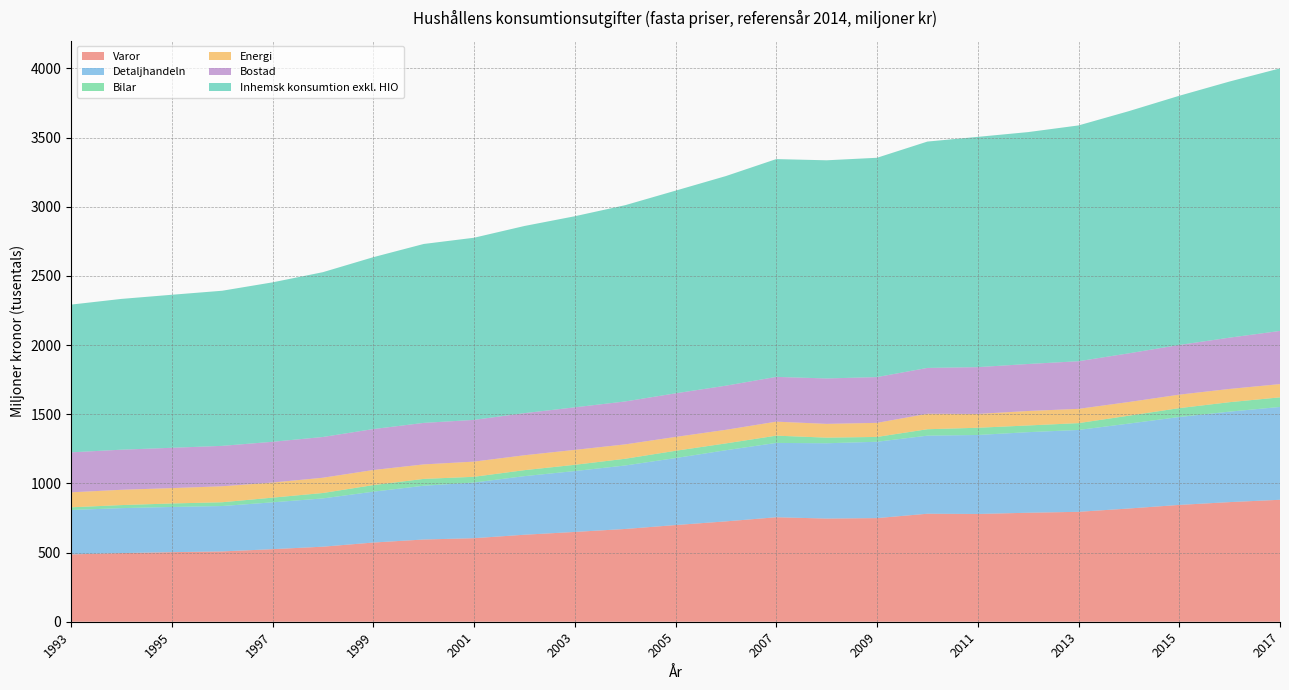

Reading right to left, transcribe all the data shown in this chart.

Varor: 881633.5	864718.9	844474.1	818486.0	794522.9	787863.3	778974.4	780708.4	749117.3	745809.6	755293.0	725469.7	698910.7	670512.1	649120.1	628911.8	603892.4	594405.7	572487.8	542476.2	524538.4	508316.6	502967.6	496115.9	486743.9
Detaljhandeln: 671111.1	654140.0	635477.0	613926.0	591855.7	582591.8	571088.3	564400.2	551947.1	544415.0	537368.3	514393.2	484243.0	458970.1	440122.5	423568.8	402305.4	388734.2	367623.7	348960.8	338569.8	328077.8	326719.9	325102.1	321086.8
Bilar: 69328.3	68306.4	64179.6	57187.0	49316.5	48396.1	52188.8	46434.6	34884.5	40576.6	52538.9	49266.4	52581.7	48638.3	45188.3	43224.7	41569.4	49352.6	47549.0	39147.3	33960.6	27286.7	25240.9	22045.0	19330.0
Energi: 95818.4	95830.0	97472.3	98786.0	103234.4	104653.0	99890.0	111777.7	101767.8	99533.7	101162.1	98284.1	100255.3	103966.5	107900.6	107769.8	109720.6	104847.6	109100.1	110487.6	109133.2	115566.5	111059.3	110577.9	108296.7
Bostad: 384266.9	370693.7	359144.9	351994.0	344305.7	339746.5	338337.3	331484.5	330896.4	328295.4	323579.9	319040.0	315208.0	310253.6	307537.7	304386.1	301625.0	300022.6	295961.4	294496.8	294602.3	292117.3	291390.4	289861.8	289002.0
Inhemsk konsumtion exkl. HIO: 1898257.1	1851702.5	1801460.2	1750734.0	1704552.4	1676357.6	1664659.4	1636268.0	1585350.2	1577137.2	1574544.6	1515270.1	1465057.5	1418763.5	1381396.9	1352900.5	1316780.2	1293394.9	1242557.8	1191391.4	1152569.3	1121320.2	1106277.9	1090014.0	1067994.6